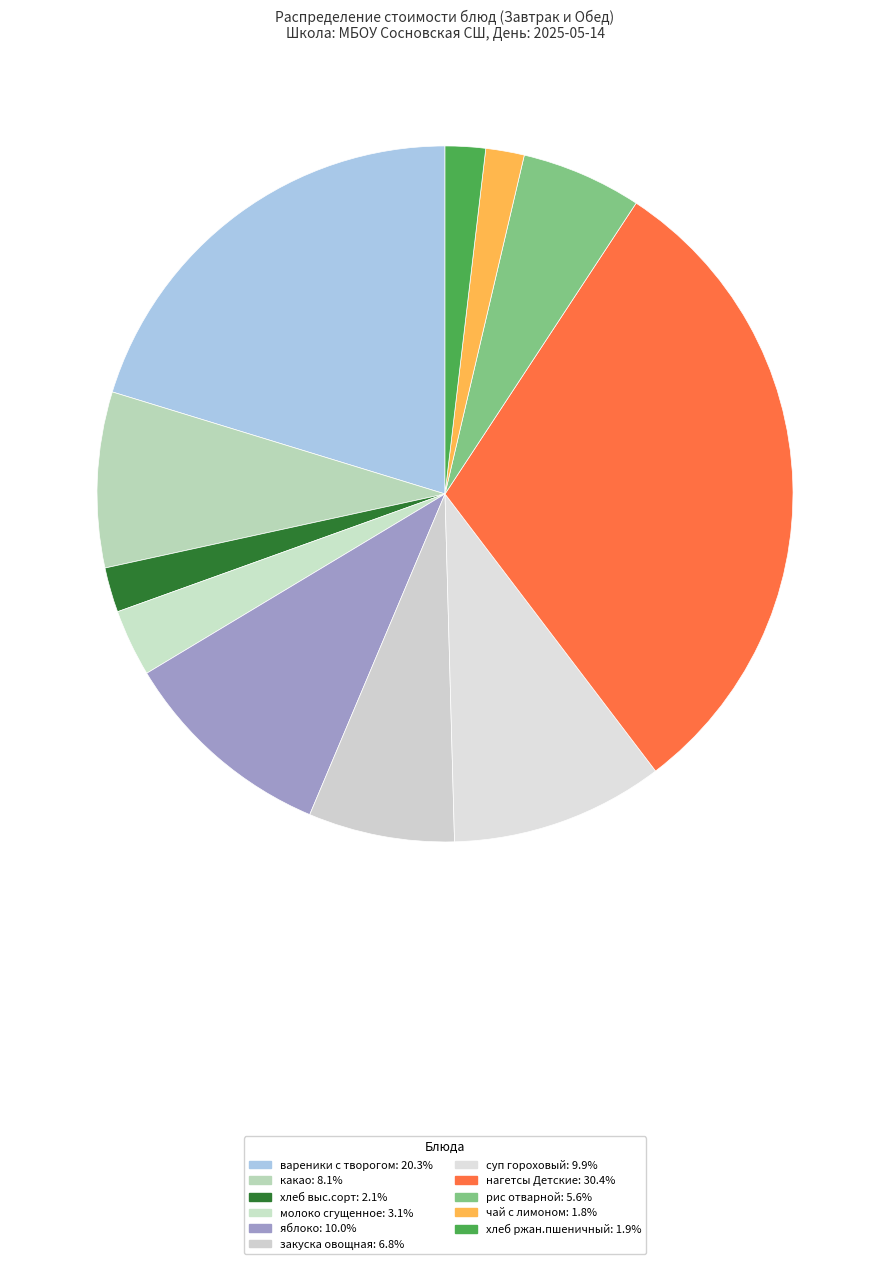

Count the number of slices in the pie.

11